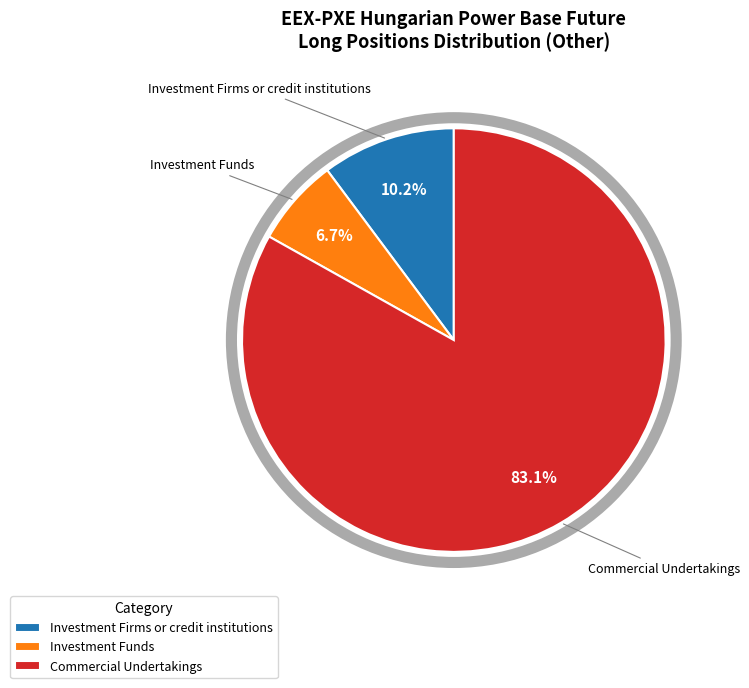

Which slice represents more than half of the pie?

Commercial Undertakings